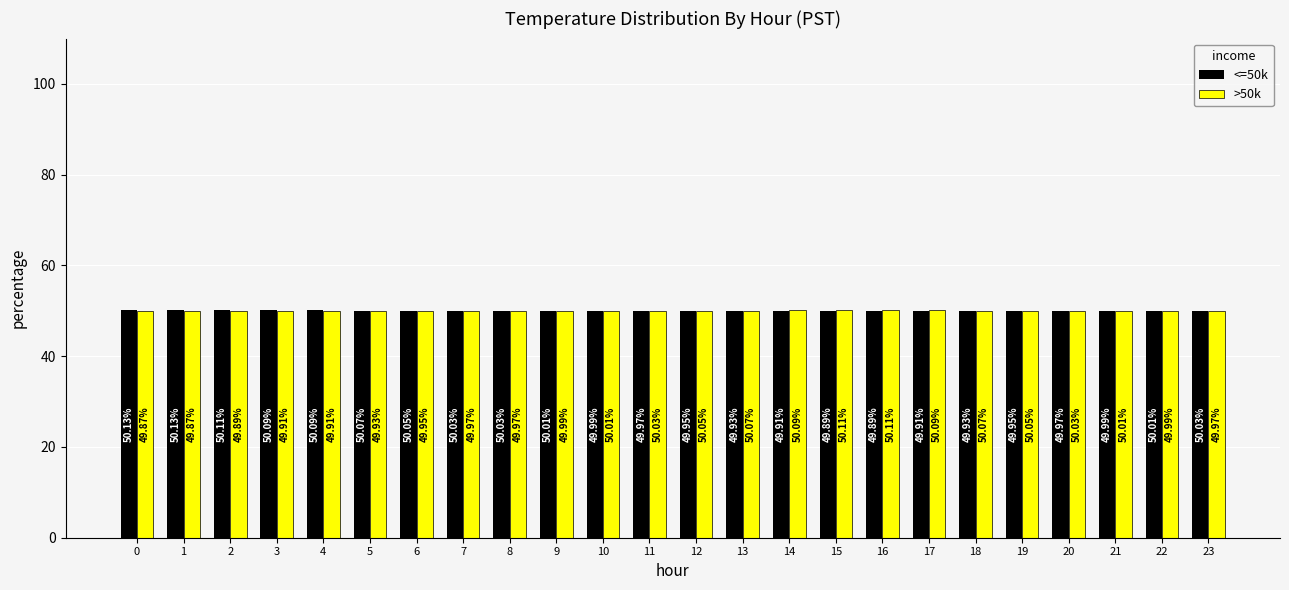

Rank the series by their average value, from lowest to highest.

>50k, <=50k